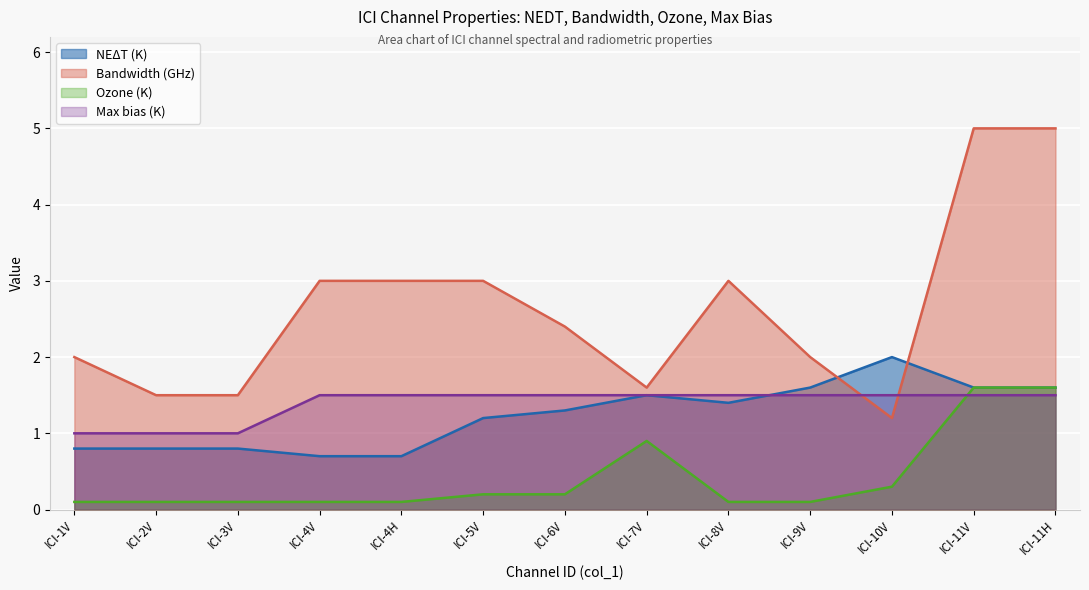

Which series changed the most between ICI-5V and ICI-10V?

Bandwidth (GHz)